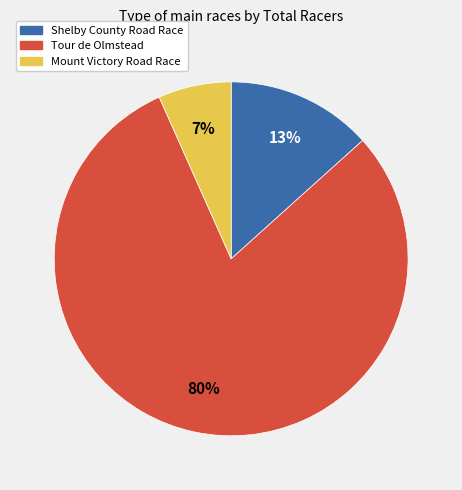

Is the sum of Tour de Olmstead and Mount Victory Road Race greater than half?

Yes